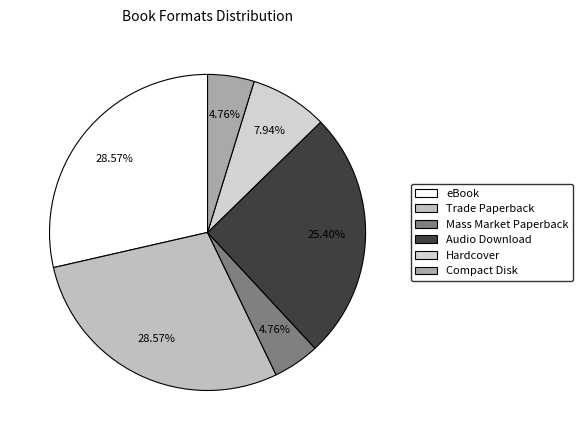

What is the ratio of the value at eBook to the value at Trade Paperback?

1.0